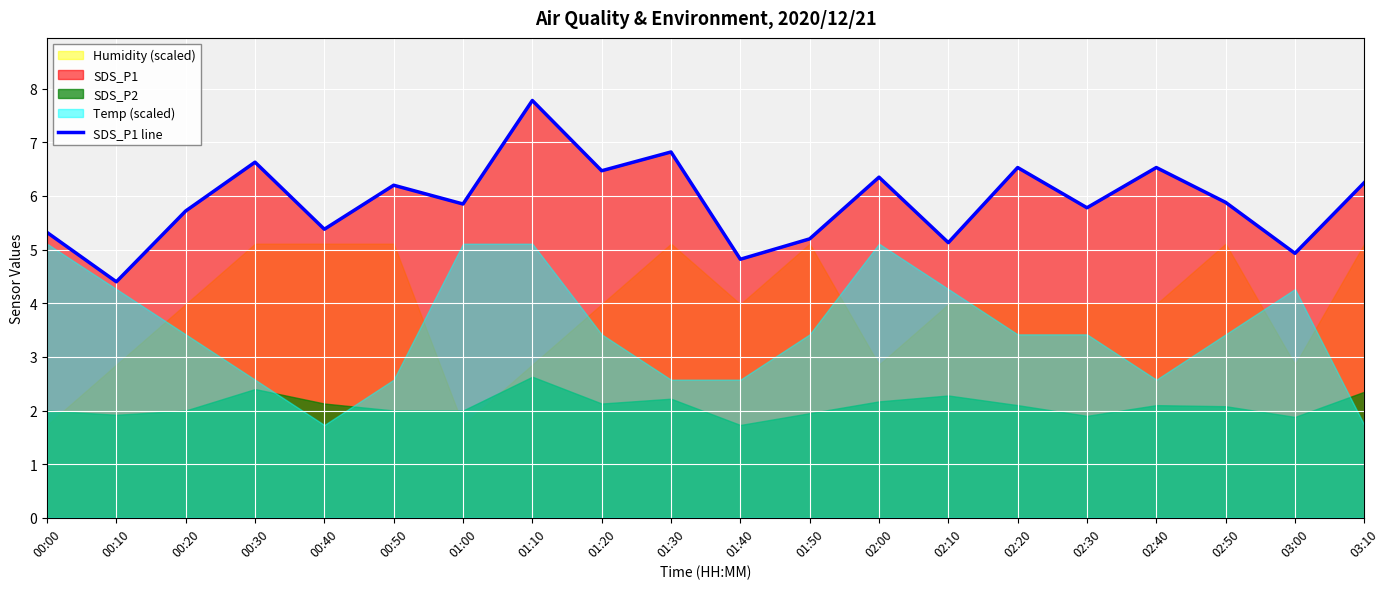

What is the sum of all values?

118.0